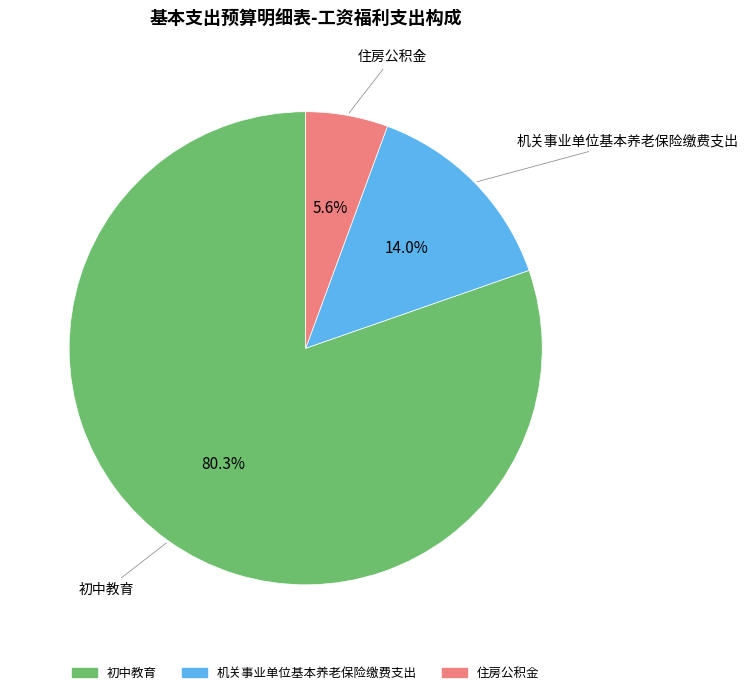

What percentage do 初中教育 and 机关事业单位基本养老保险缴费支出 together represent?

94.4%